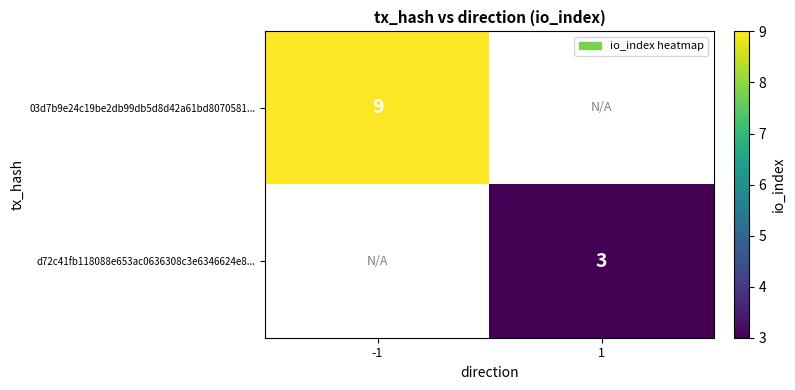

The value of 03d7b9e24c19be2db99db5d8d42a61bd8070581... at -1 is 9. True or false?

True